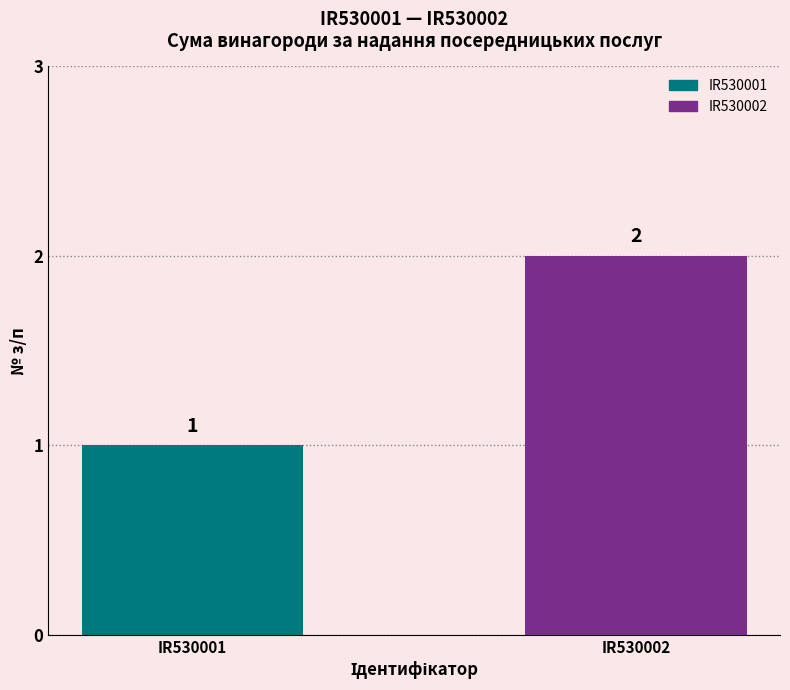

What is the sum of all values?

3